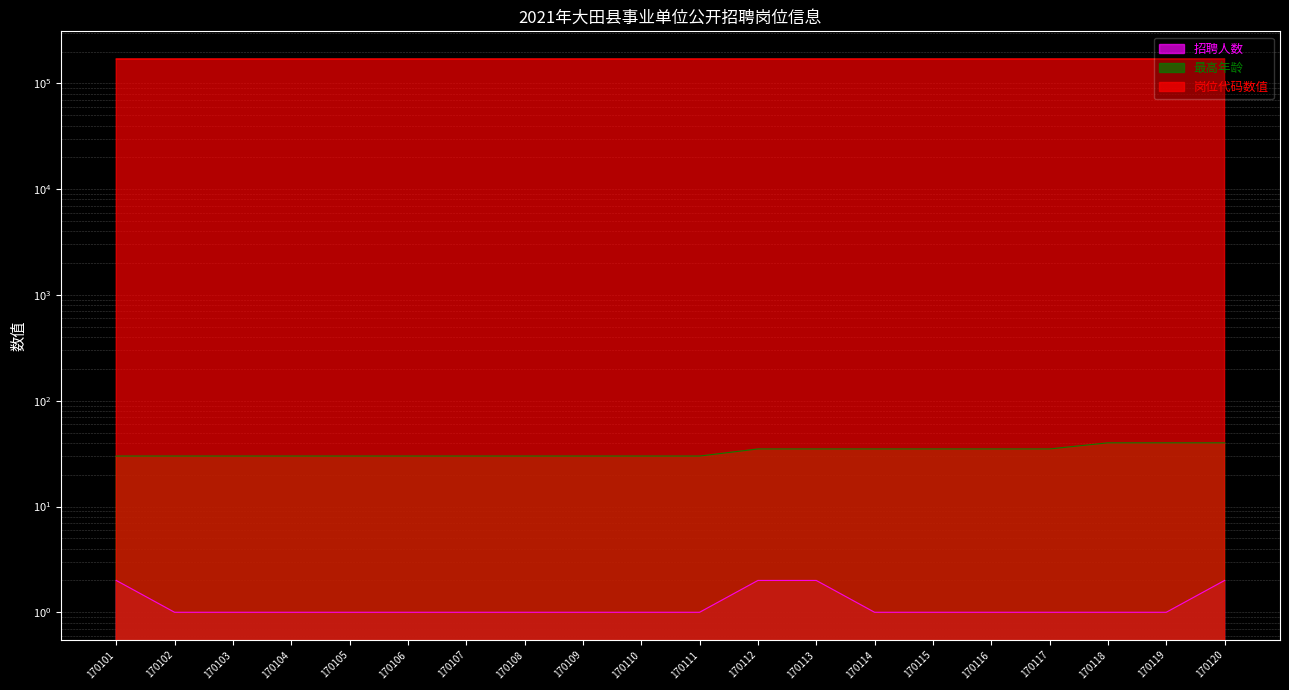

Is it true that 招聘人数 equals 1 at 170111?

True